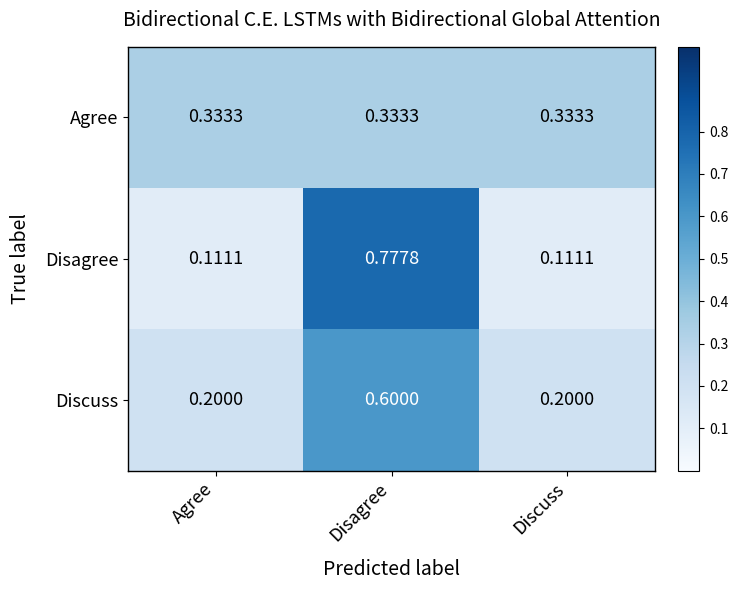

Rank the series at Discuss from lowest to highest value.

Disagree, Discuss, Agree